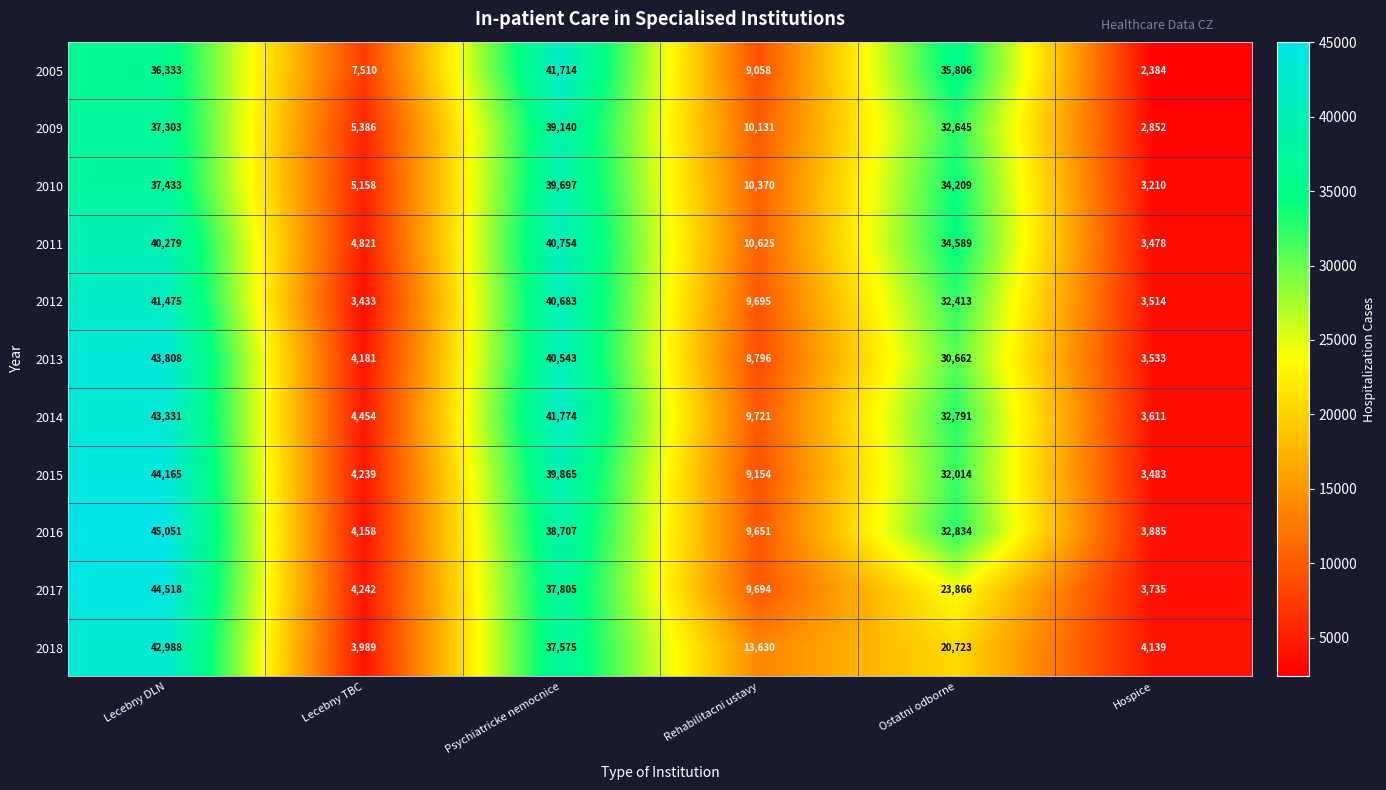

What is the difference between the maximum and minimum values in the 2013 series?

40275